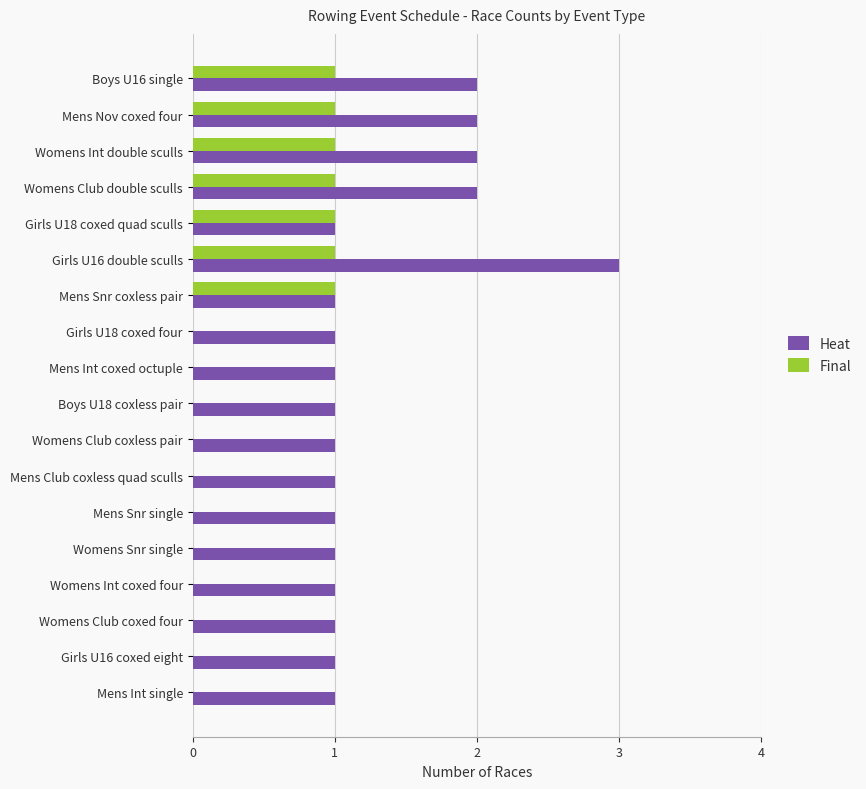

What is the sum of all Heat values?

24